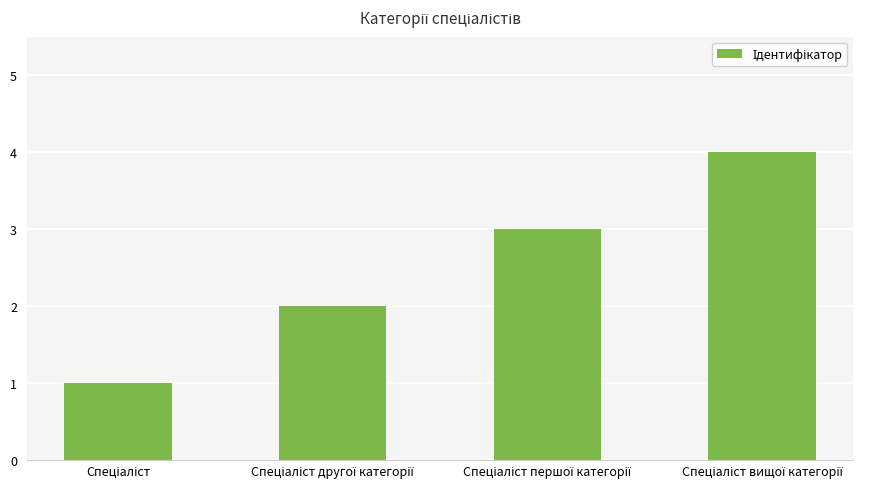

What is the maximum value shown in the chart?

4